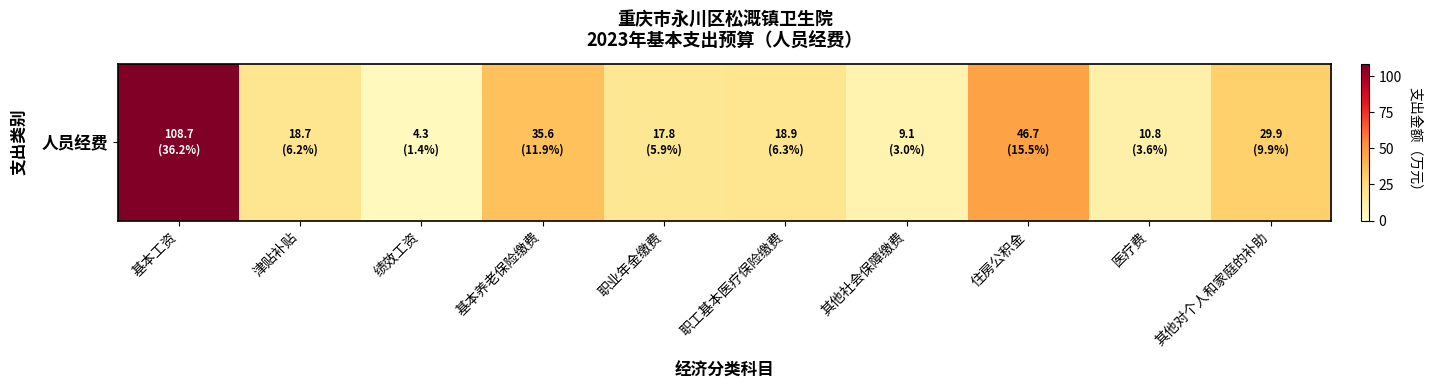

Reading right to left, transcribe all the data shown in this chart.

29.9	10.8	46.7	9.1	18.9	17.8	35.6	4.3	18.7	108.7